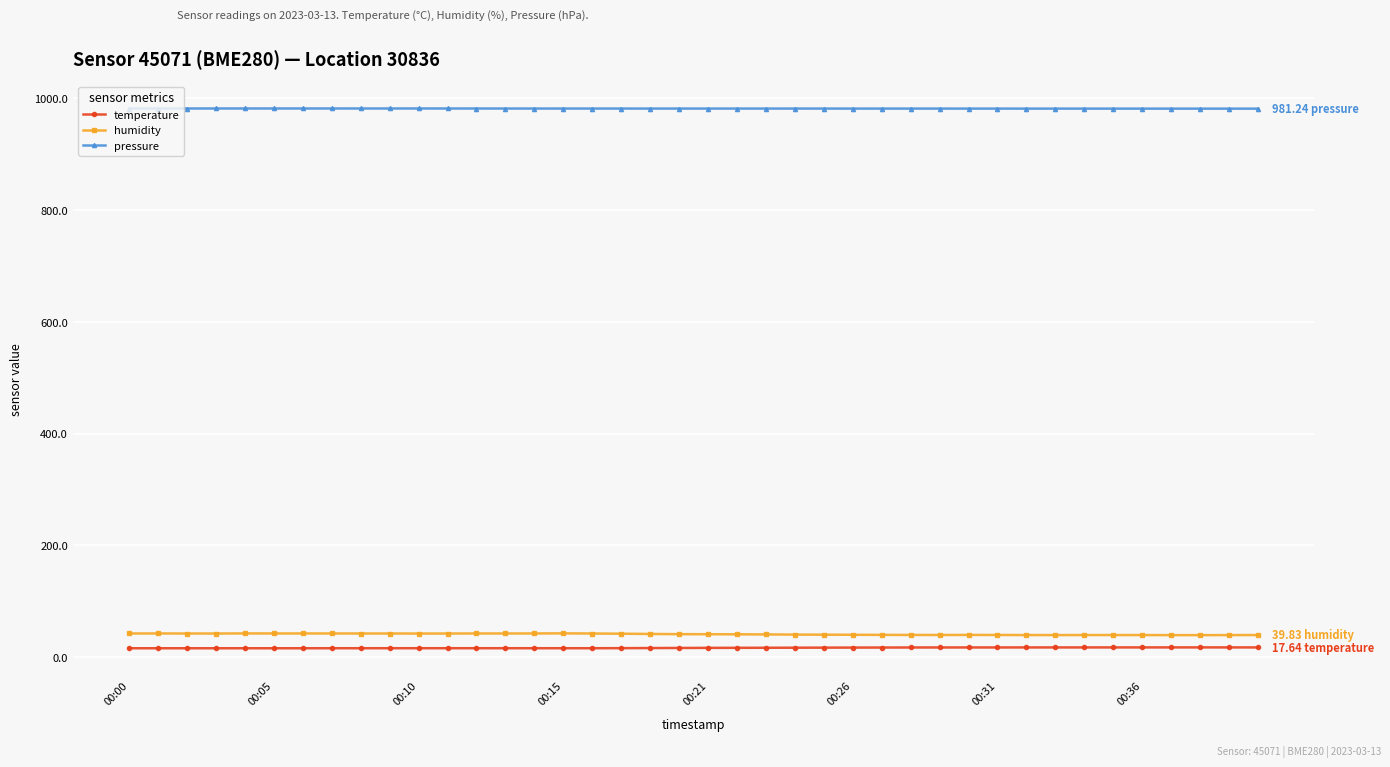

At how many categories does at least one series exceed 298?

40